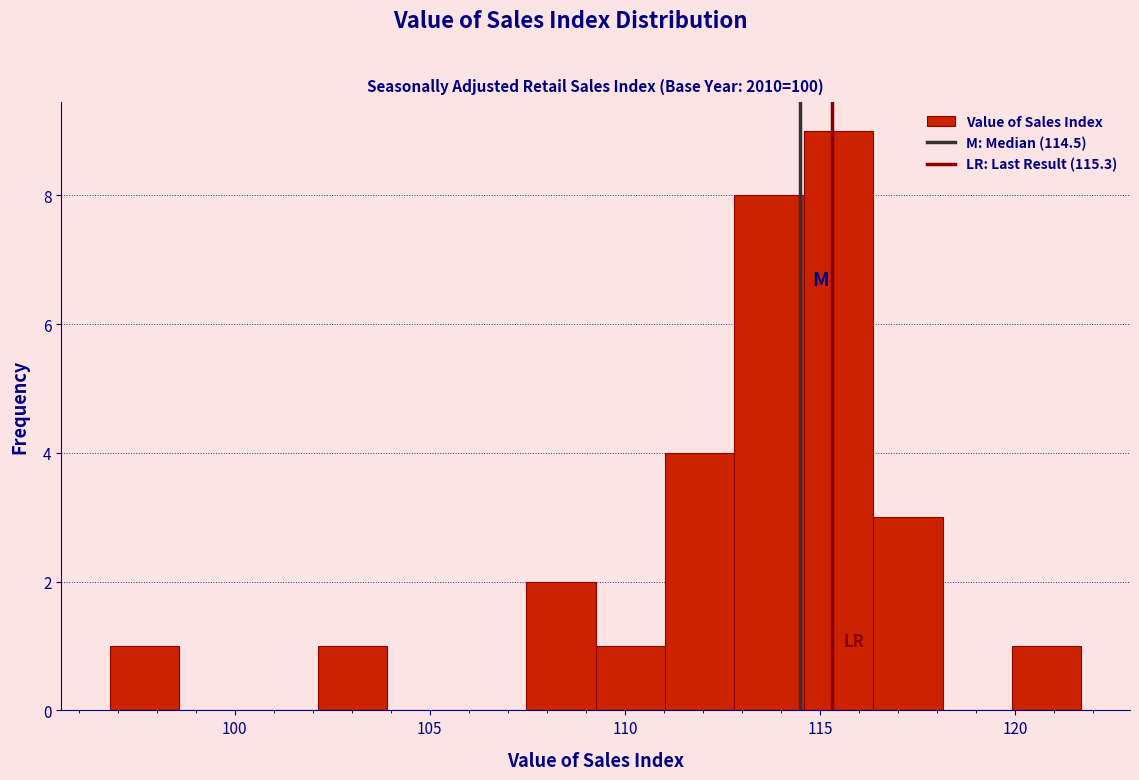

Read against the x-axis, roughly where is the centre of the tallest bar?

115.5